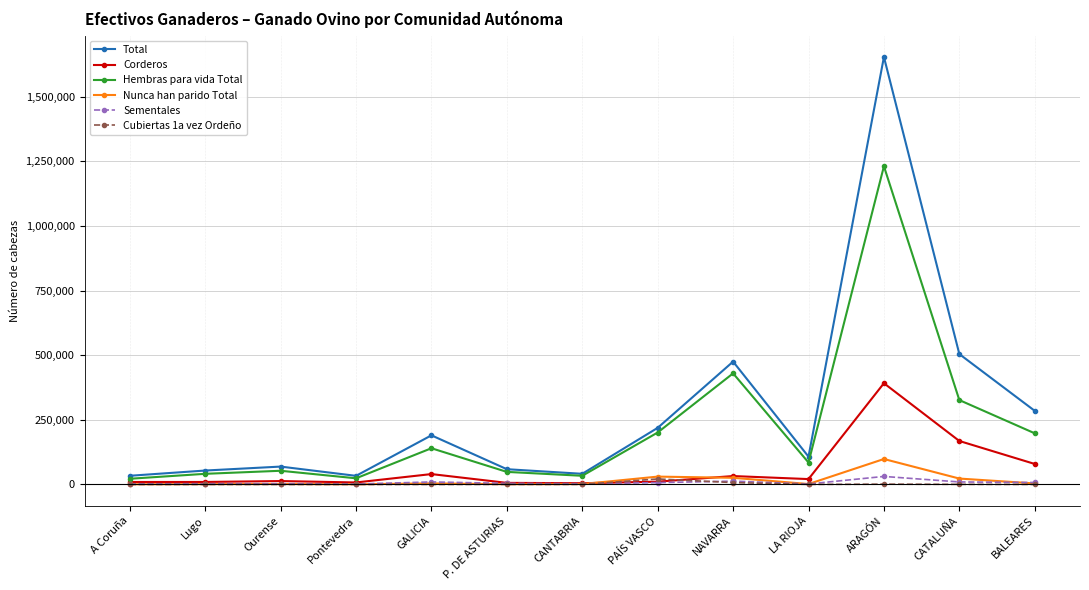

True or false: Total has more than 2 points higher than both neighbors.

True